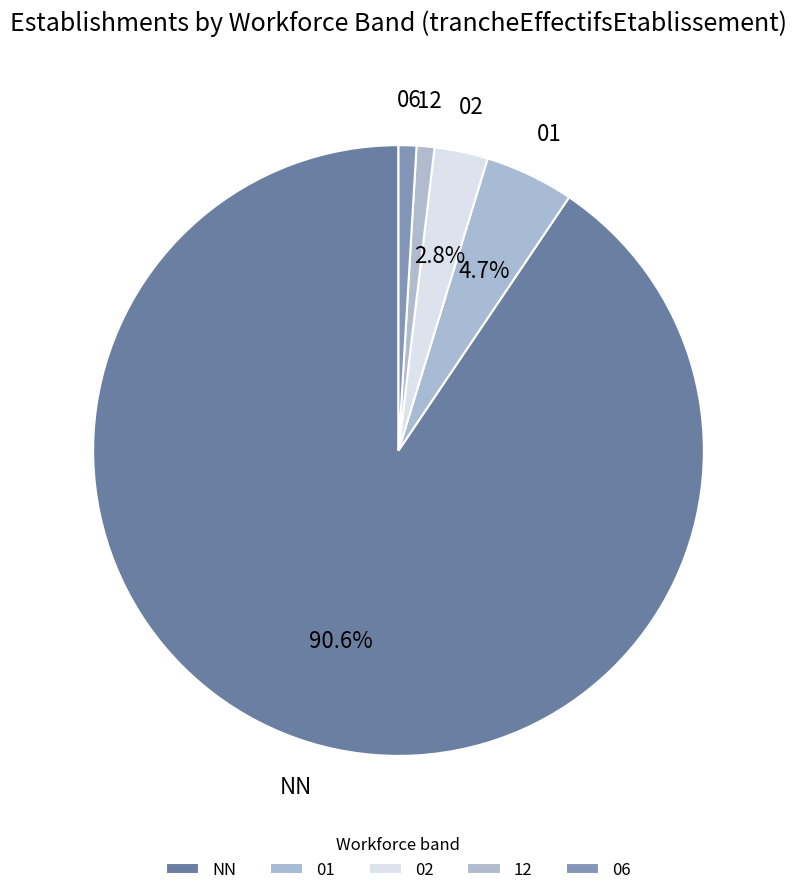

Approximately how many times larger is the value at NN compared to 12?

96.0